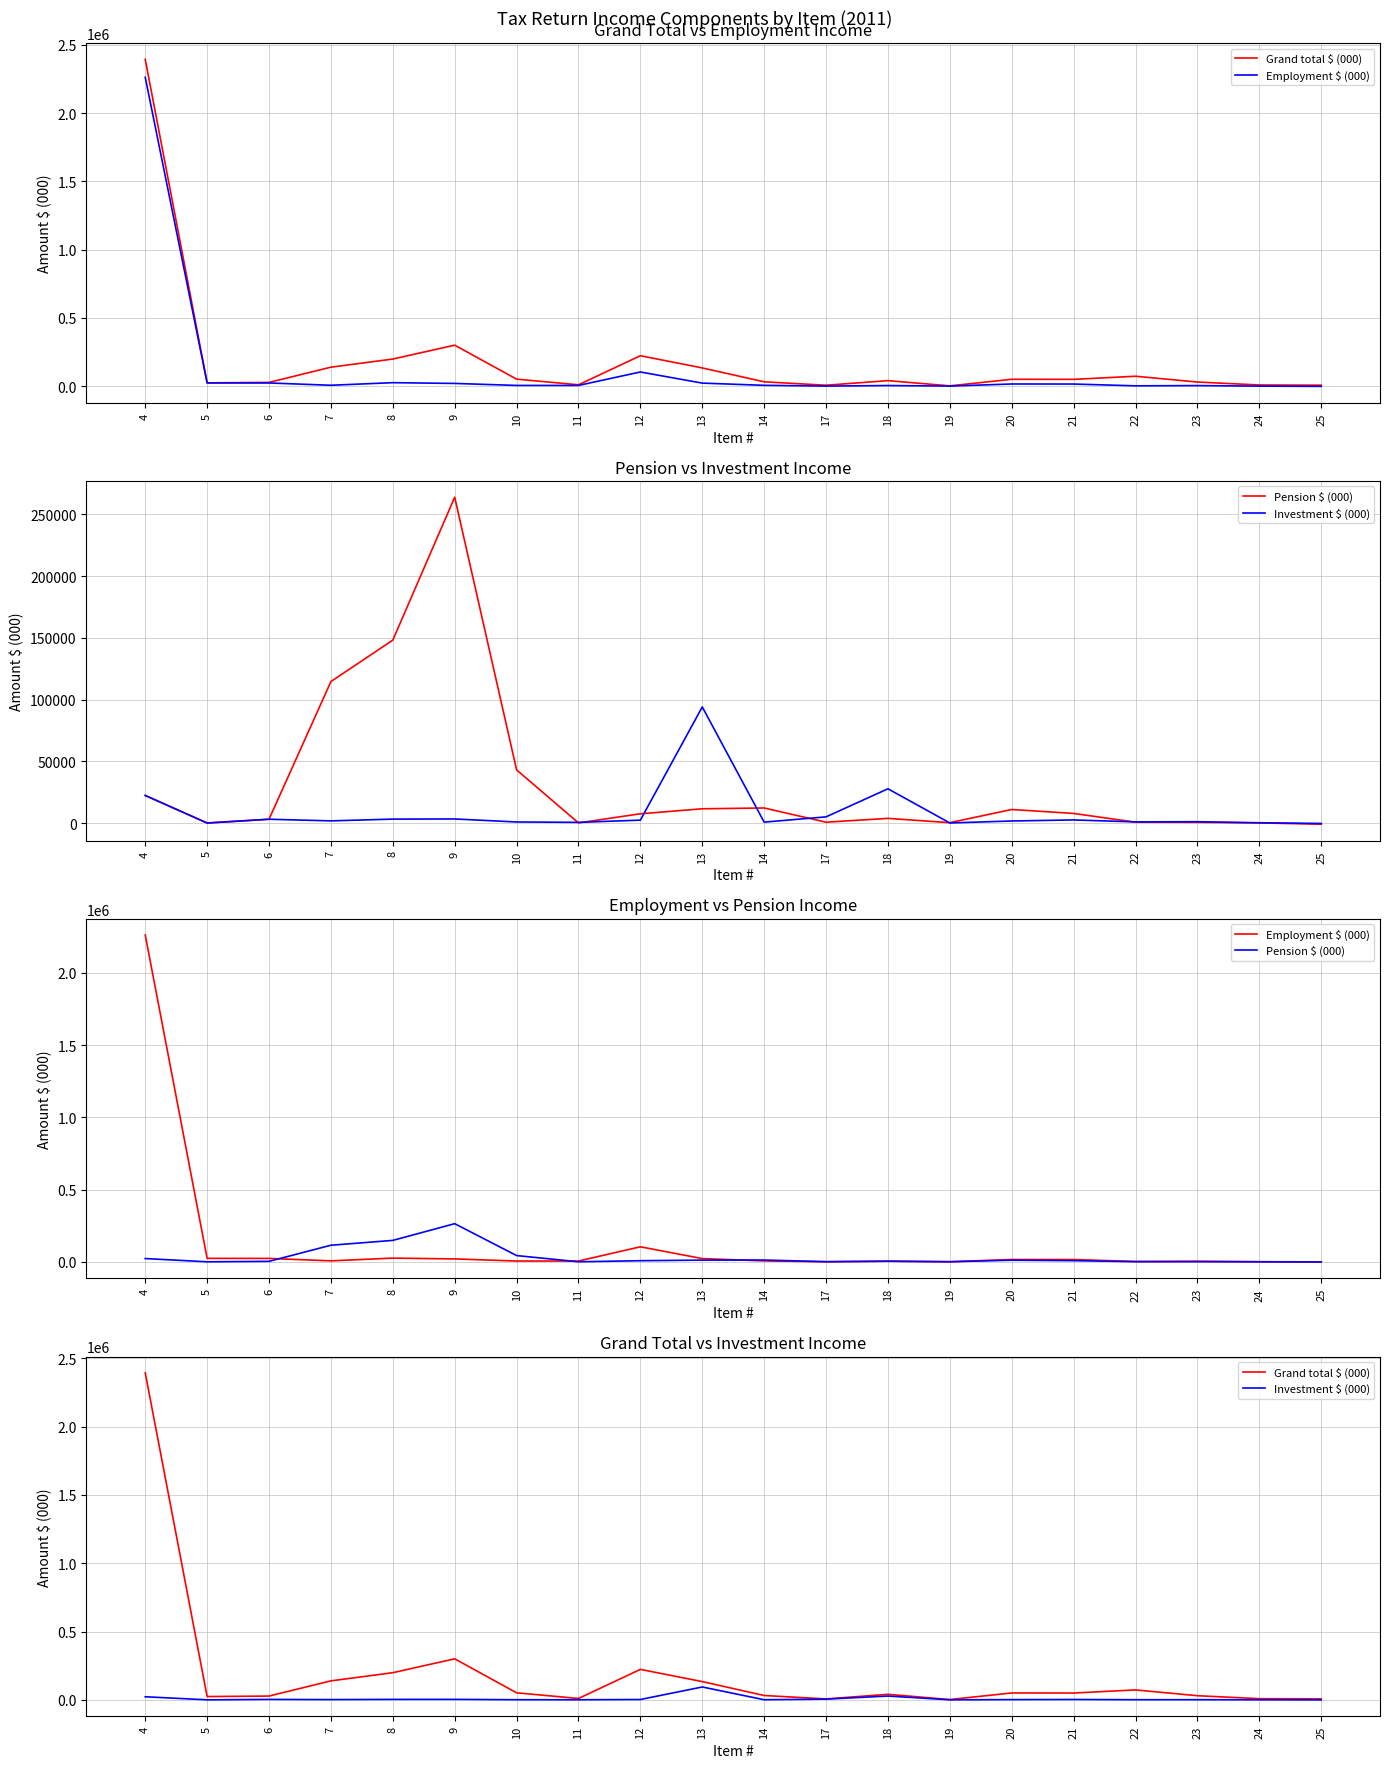

Which series has the largest total across all categories?

Grand total $ (000)